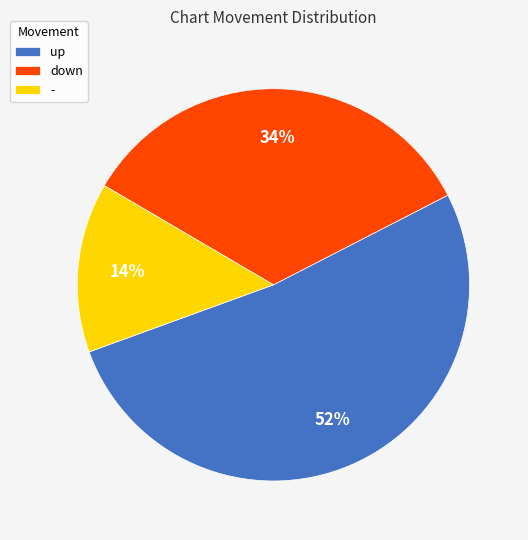

Rank the categories by value from highest to lowest.

up, down, -